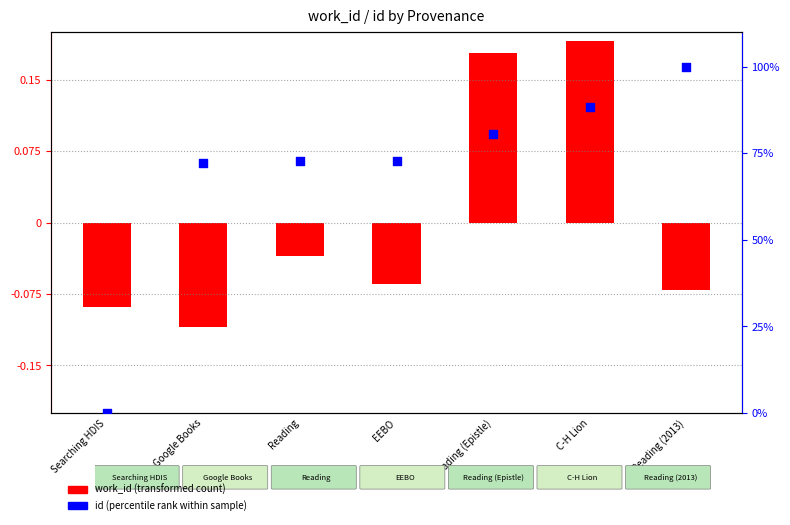

Approximately how many times larger is the value at Google Books compared to Reading?

1.0